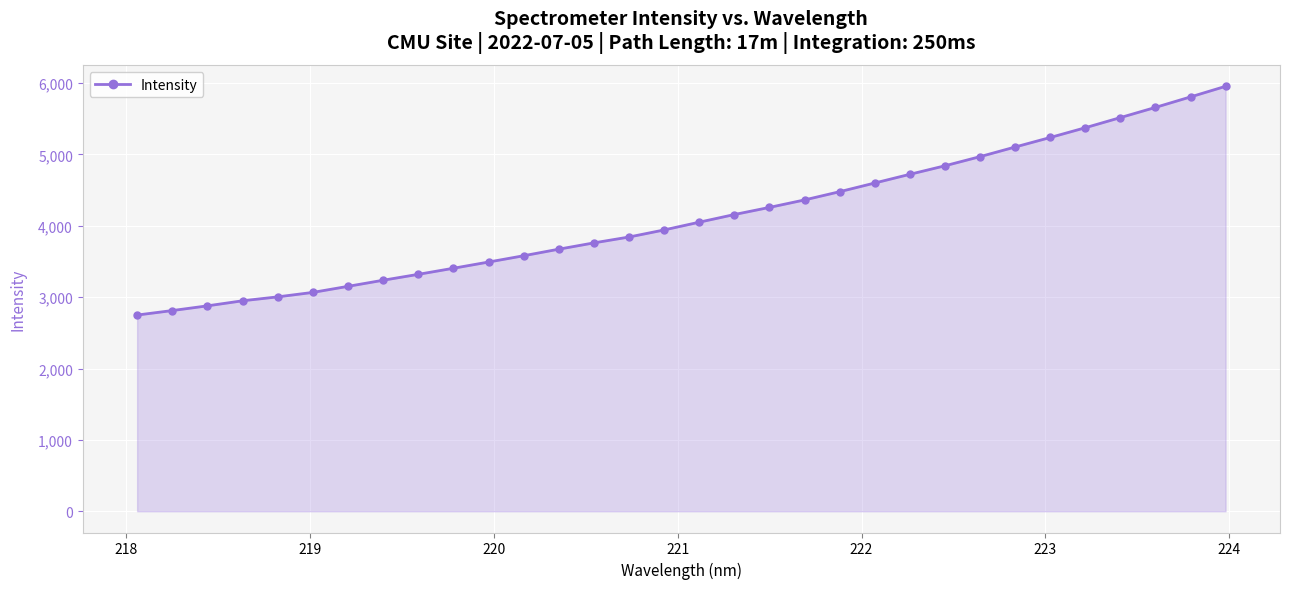

What is the value of the 32nd point from the left?

5954.1